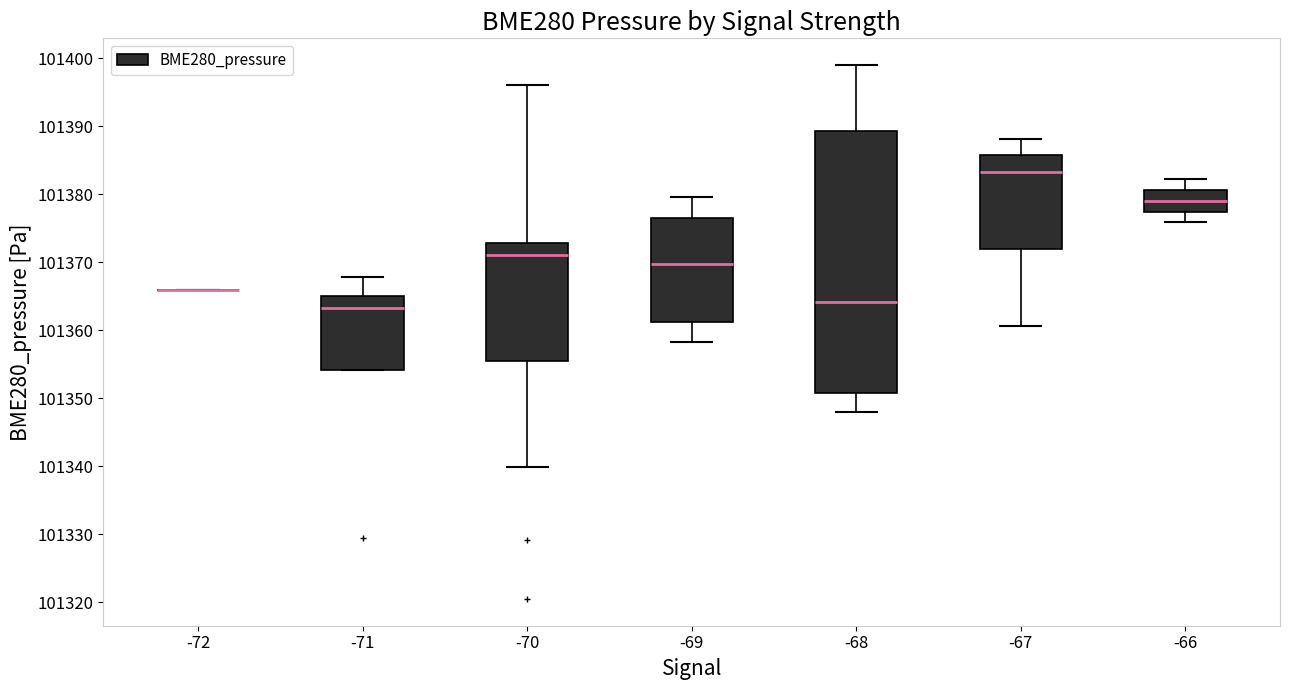

Reading left to right, read every box against the y-axis: the position of its median line, the range the box covers, and the ends of its whiskers. The values are not printed on the chart, so give them approximately, as read against the axis.

-72: box collapsed to a line at 101366, whiskers 101366 to 101366
-71: median 101363, box 101354 to 101365, whiskers 101354 to 101368
-70: median 101371, box 101356 to 101373, whiskers 101340 to 101396
-69: median 101370, box 101361 to 101376, whiskers 101358 to 101380
-68: median 101364, box 101351 to 101389, whiskers 101348 to 101399
-67: median 101383, box 101372 to 101386, whiskers 101361 to 101388
-66: median 101379, box 101377 to 101381, whiskers 101376 to 101382